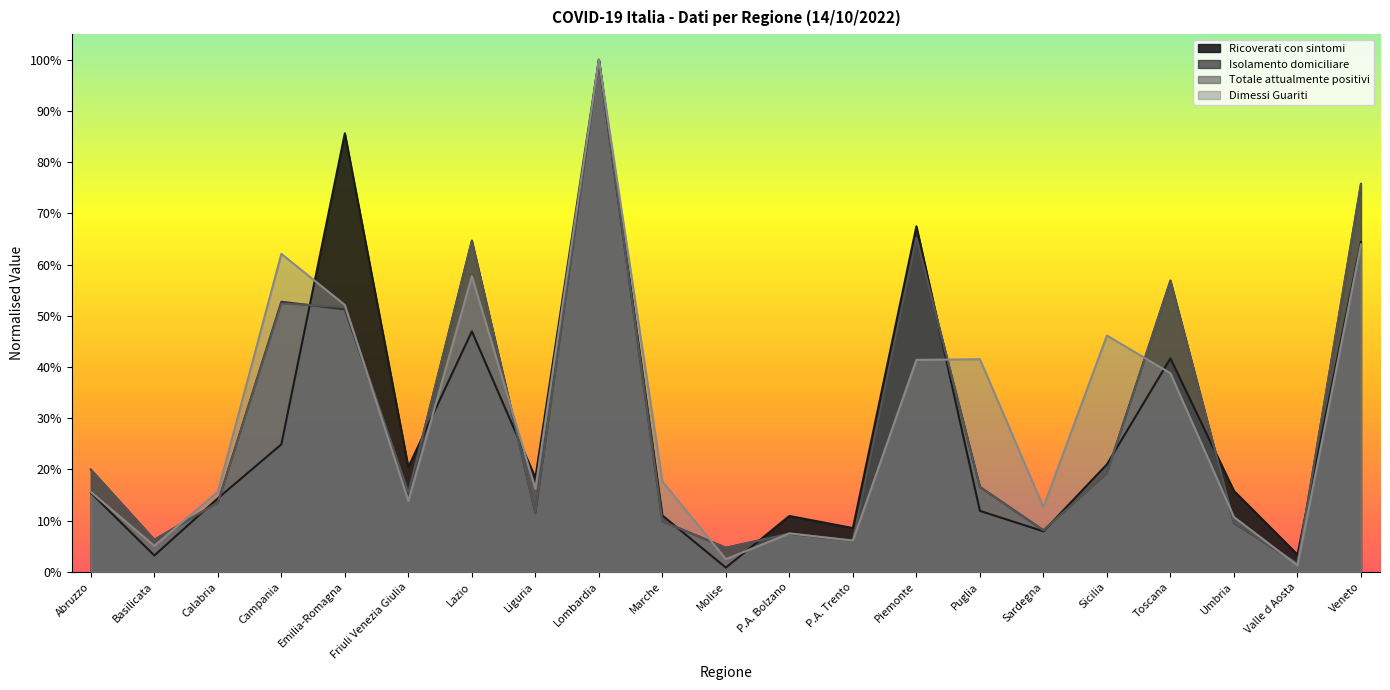

What is the difference between the second highest and second lowest values in the Ricoverati con sintomi series?

0.8